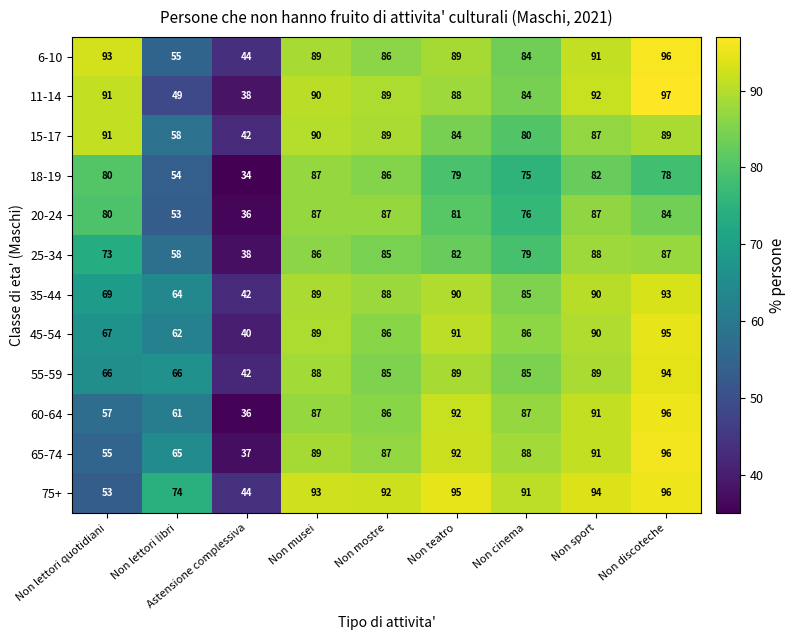

What is the sum of the 75+ values at Non sport and Non teatro?

189